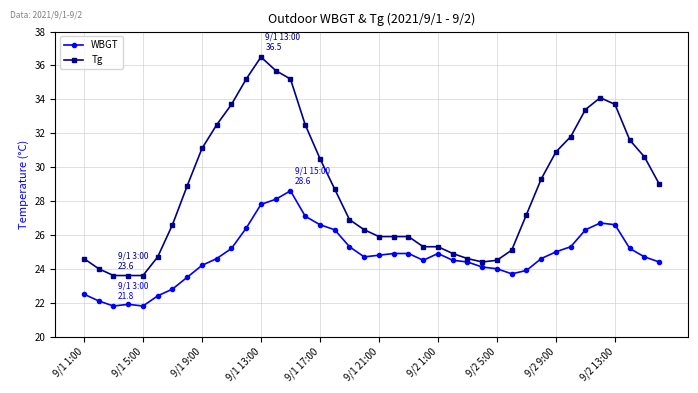

How many lines are shown in the chart?

2